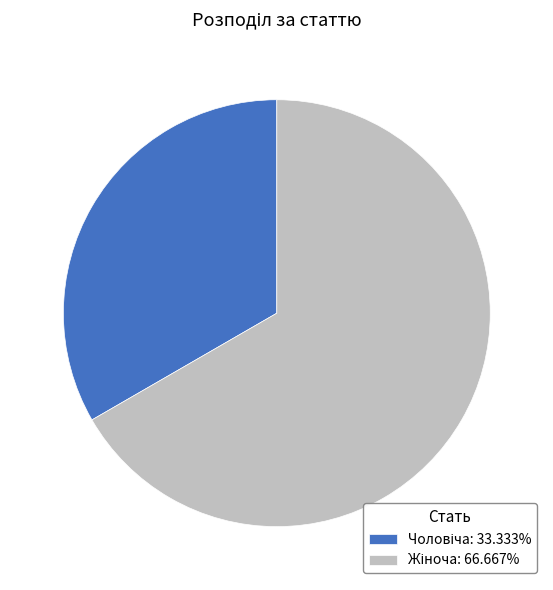

Count the number of slices in the pie.

2